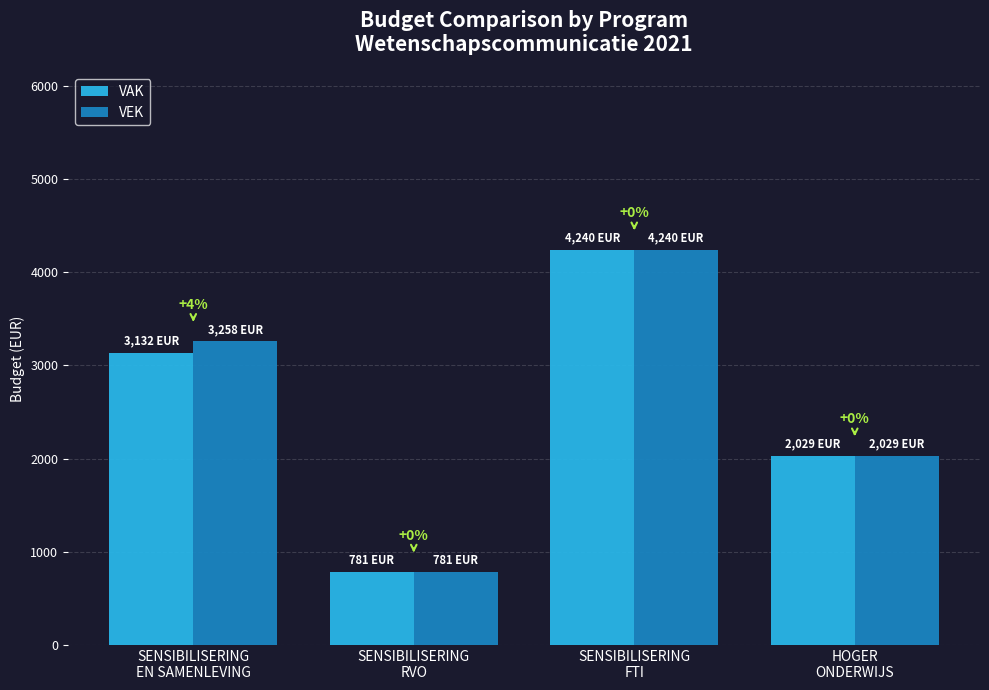

Rank the series at SENSIBILISERING
EN SAMENLEVING from lowest to highest value.

VAK, VEK